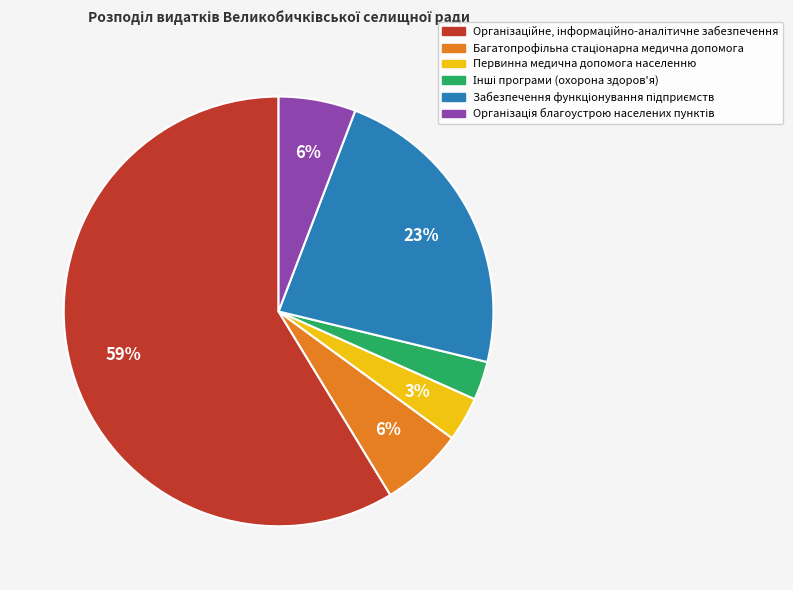

Is there a majority slice in this chart?

Yes